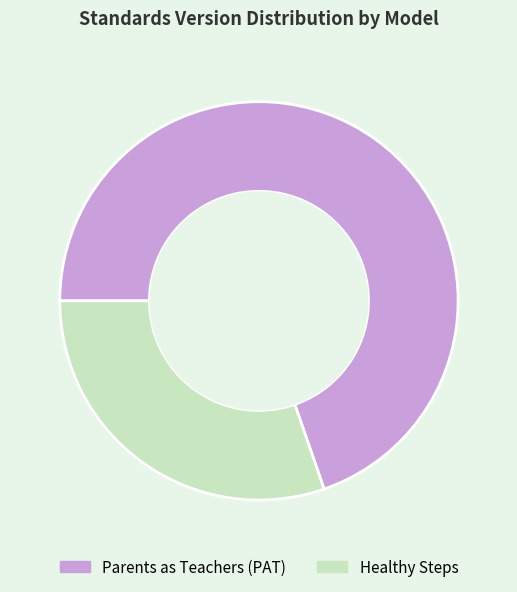

What is the smallest slice in the pie chart?

Healthy Steps